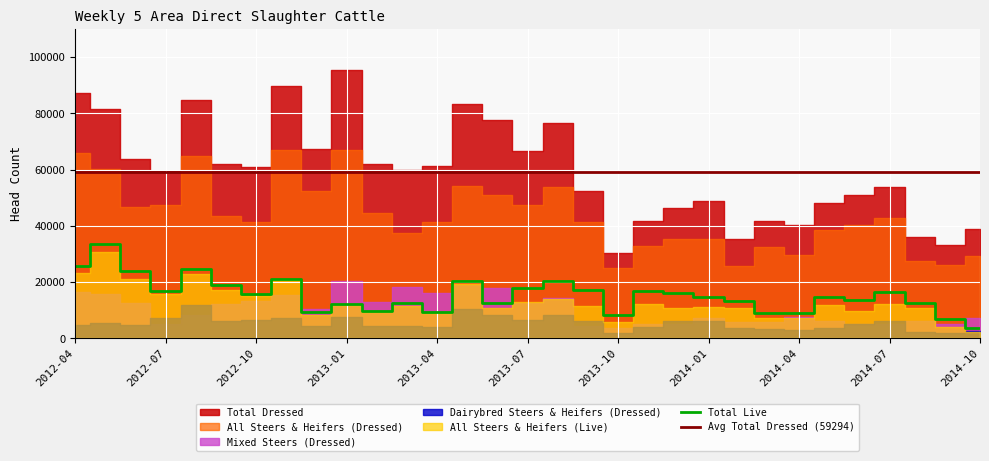

What is the label of the 26th point from the right?

2012-09